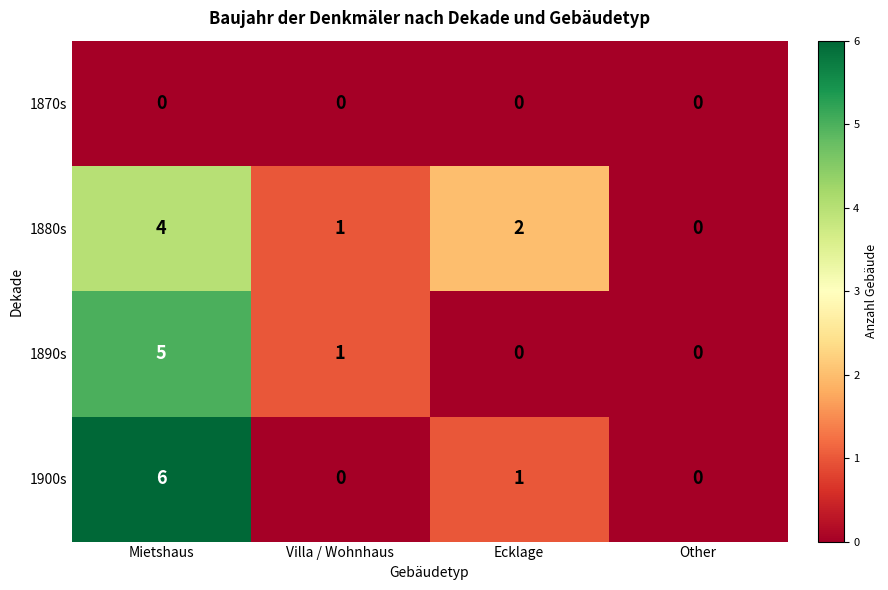

How many distinct data groups are displayed?

4